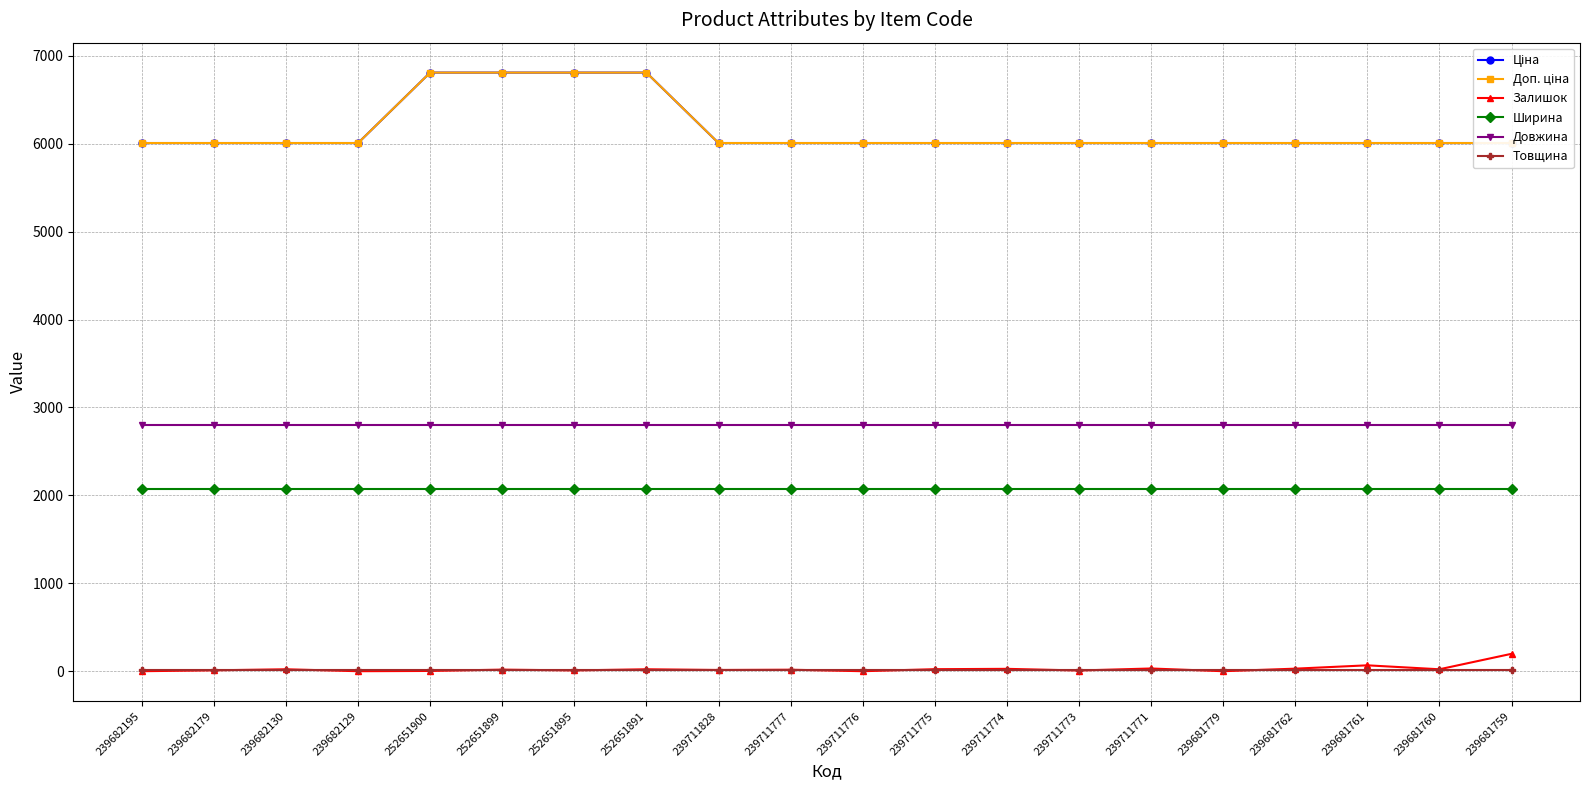

What is the sum of the Доп. ціна values at 252651895 and 252651899?

13618.3